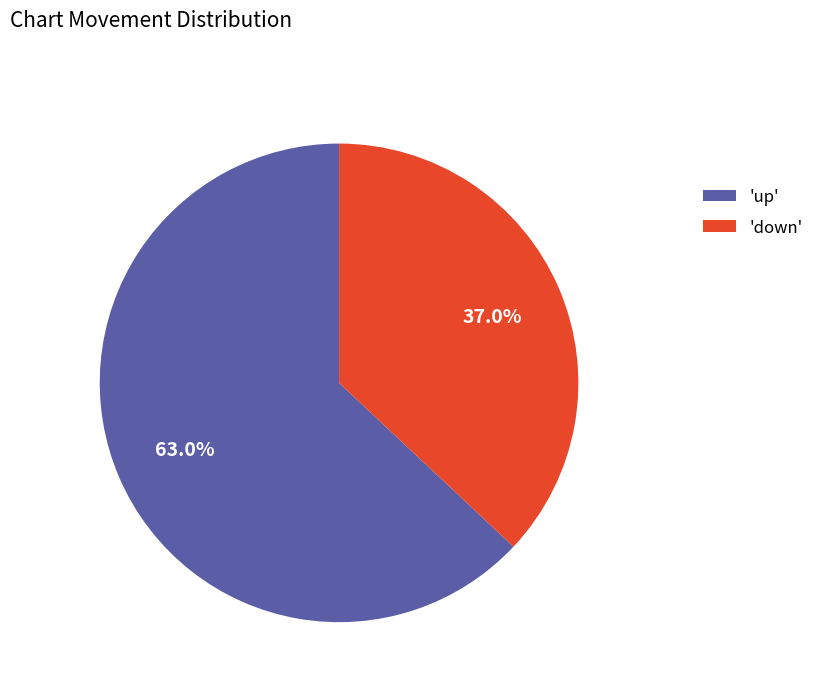

Which has a higher value, 'down' or 'up'?

'up'